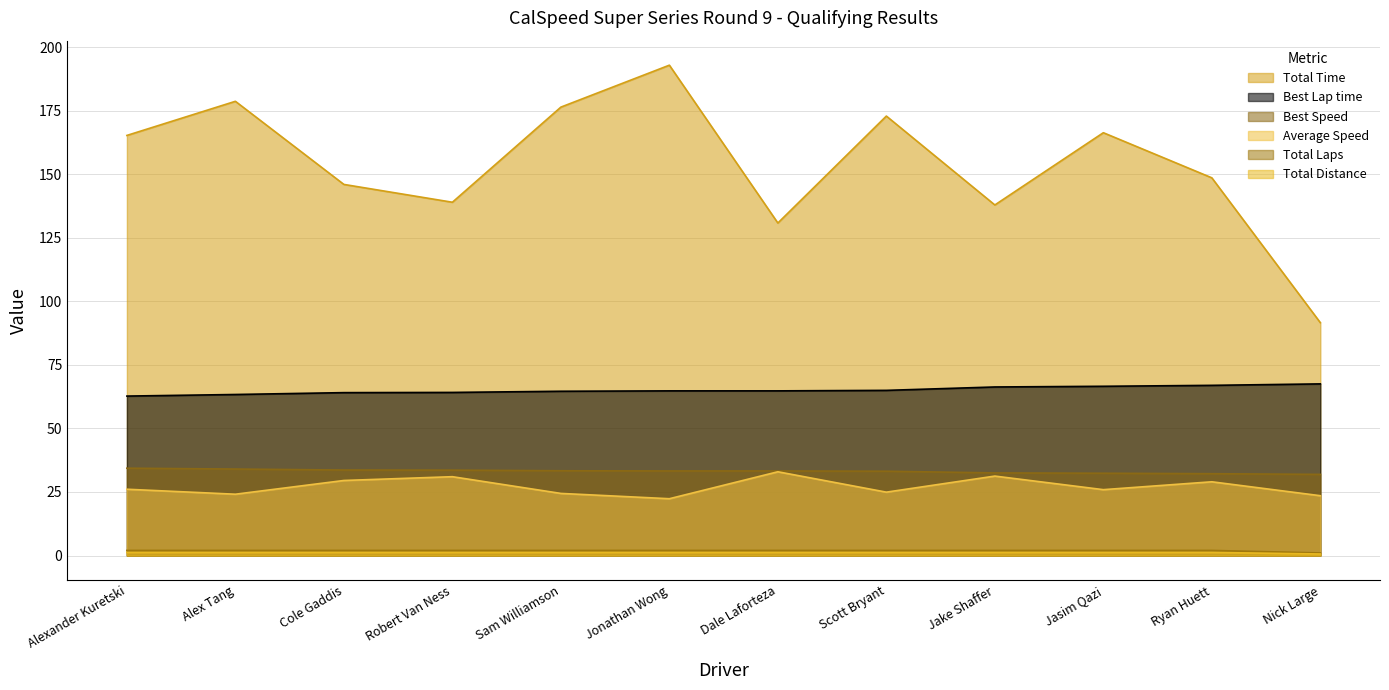

At which label is Total Laps closest to 1?

Nick Large